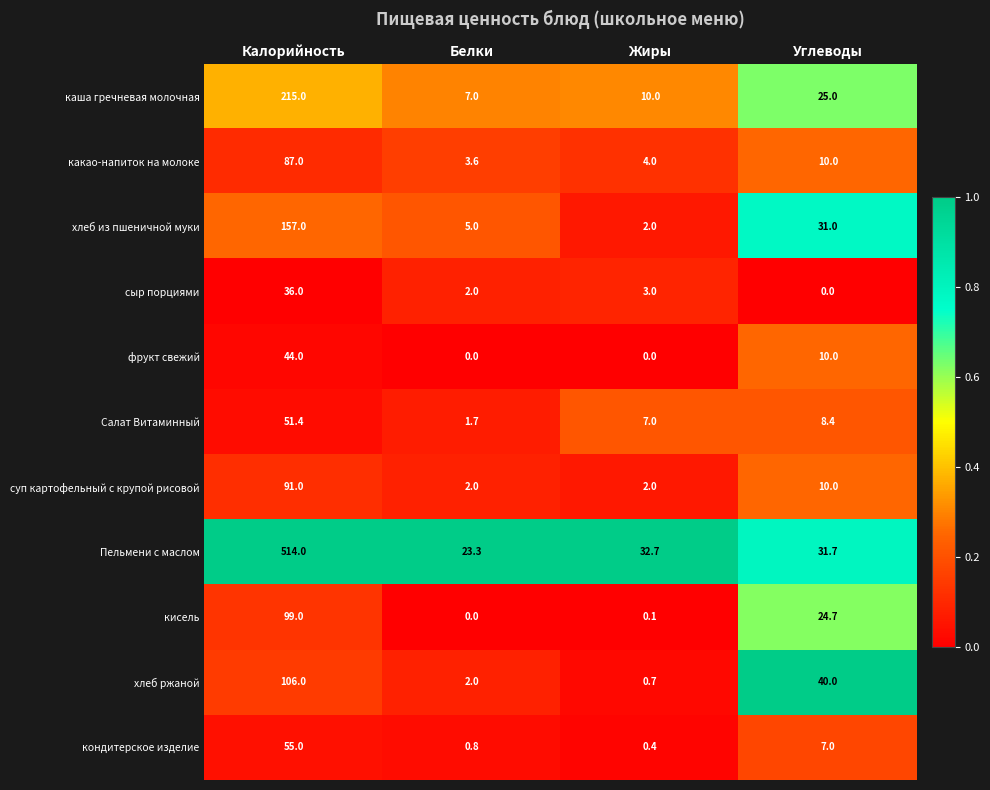

Which series has the largest range (max minus min)?

Пельмени с маслом